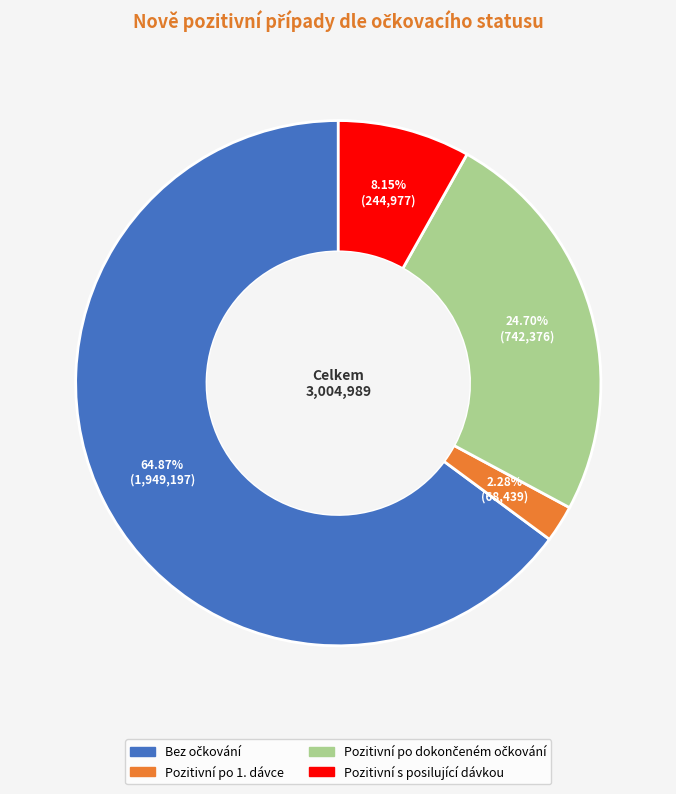

Is there a majority slice in this chart?

Yes